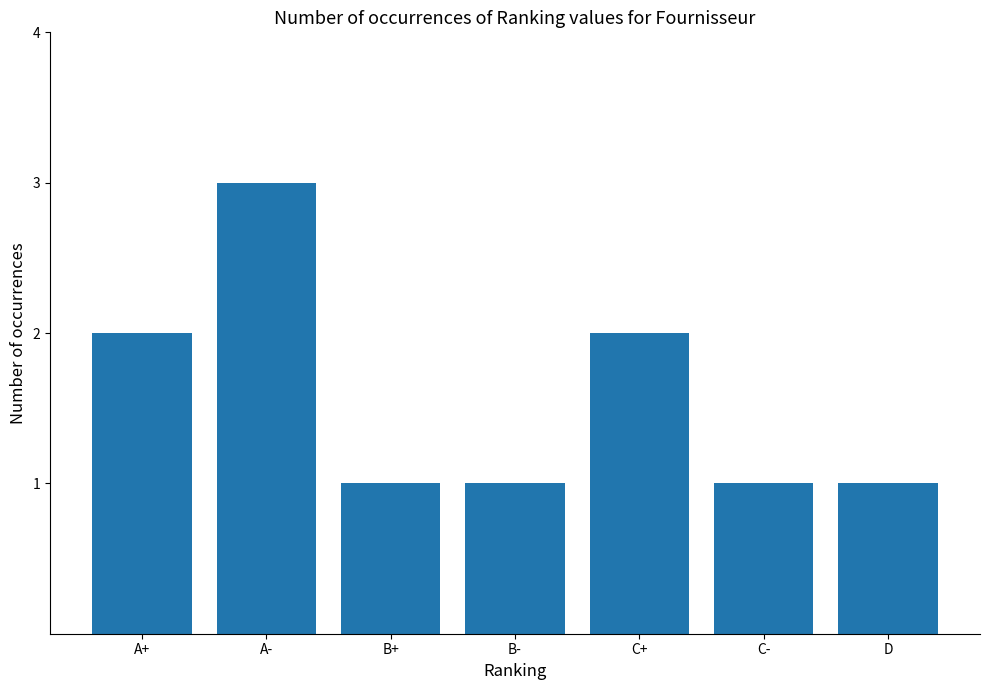

What is the difference between the values at A- and C-?

2